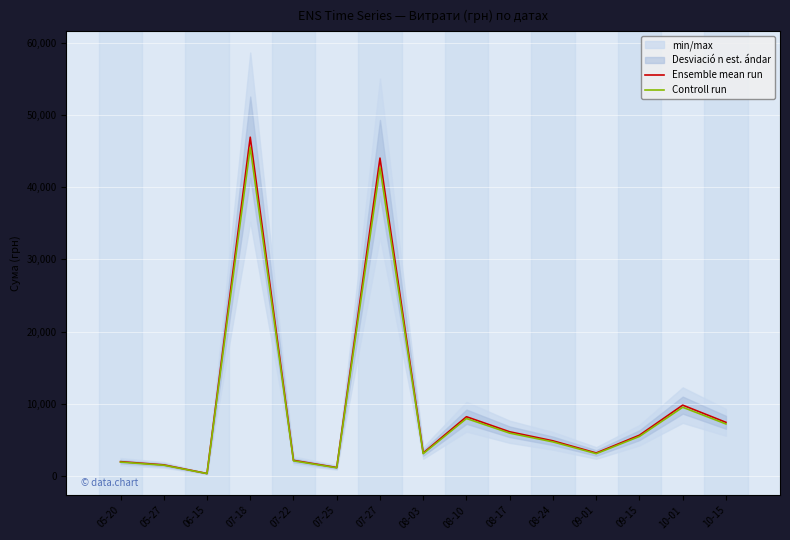

At which label does Controll run first exceed 4743?

07-18